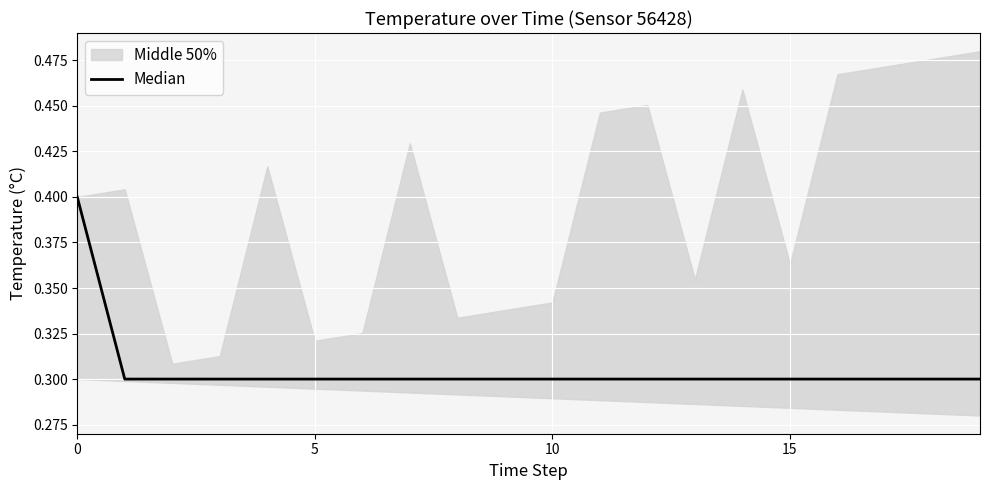

The value at 16 is 0.1. True or false?

False